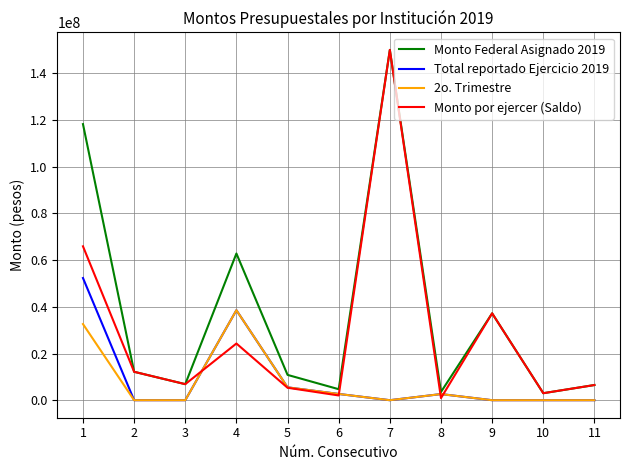

At which category does 2o. Trimestre reach its first local peak?

4